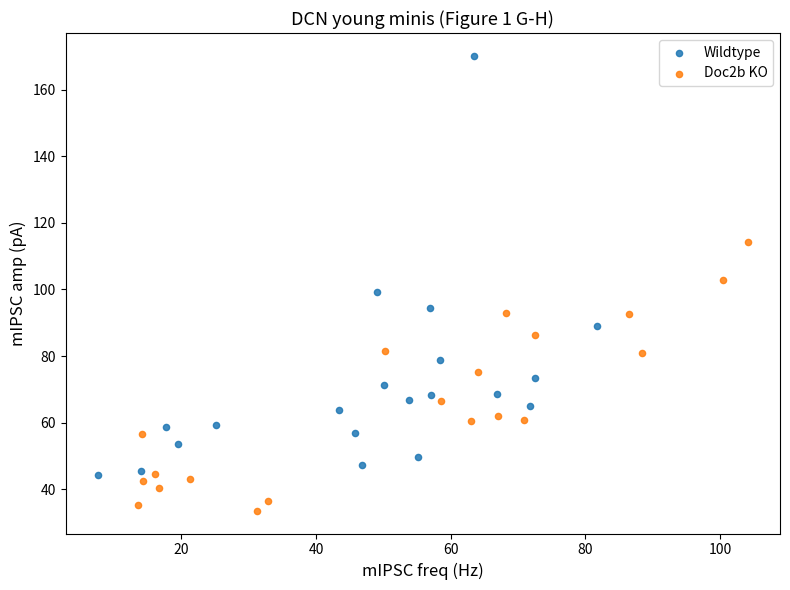

Which series has the widest spread of Y values?

Wildtype